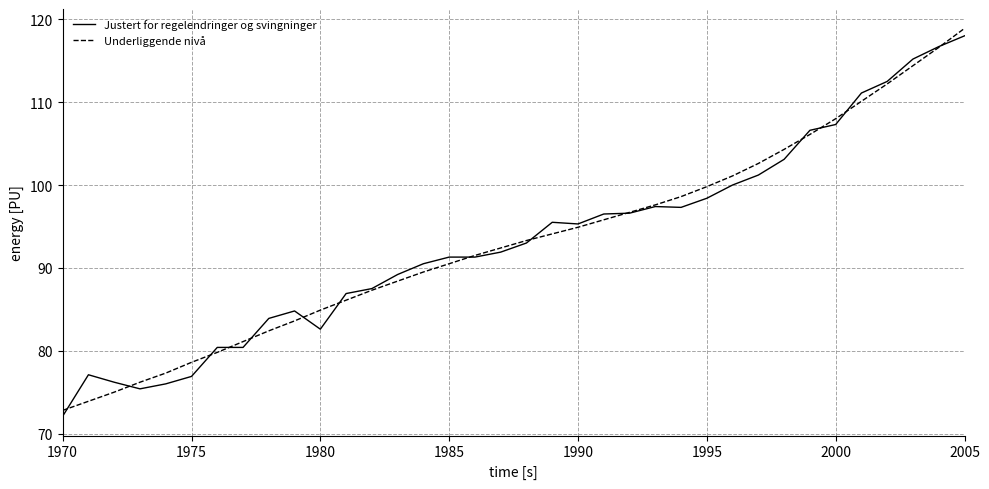

True or false: Underliggende nivå and Justert for regelendringer og svingninger intersect in this chart.

True